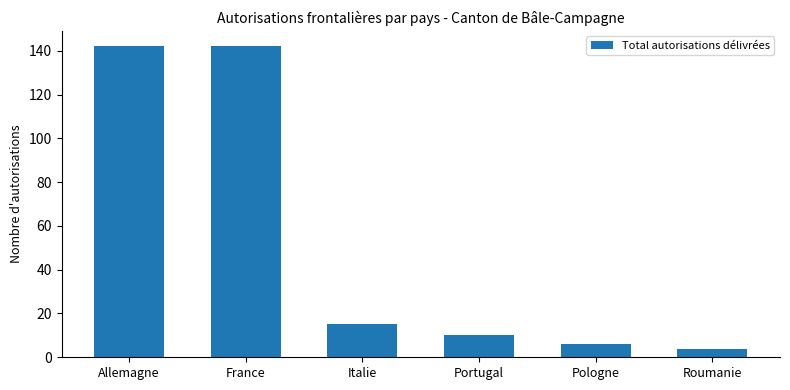

Is it true that the value at France is 142?

True